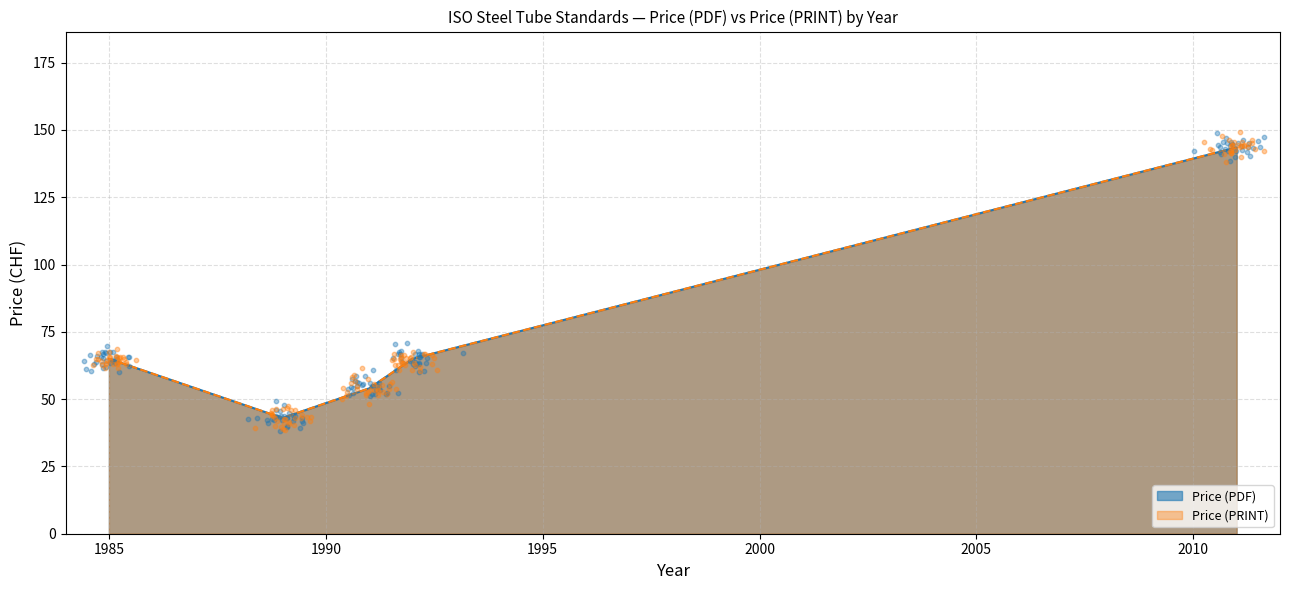

Which series reaches the minimum Y coordinate?

Price (PDF)